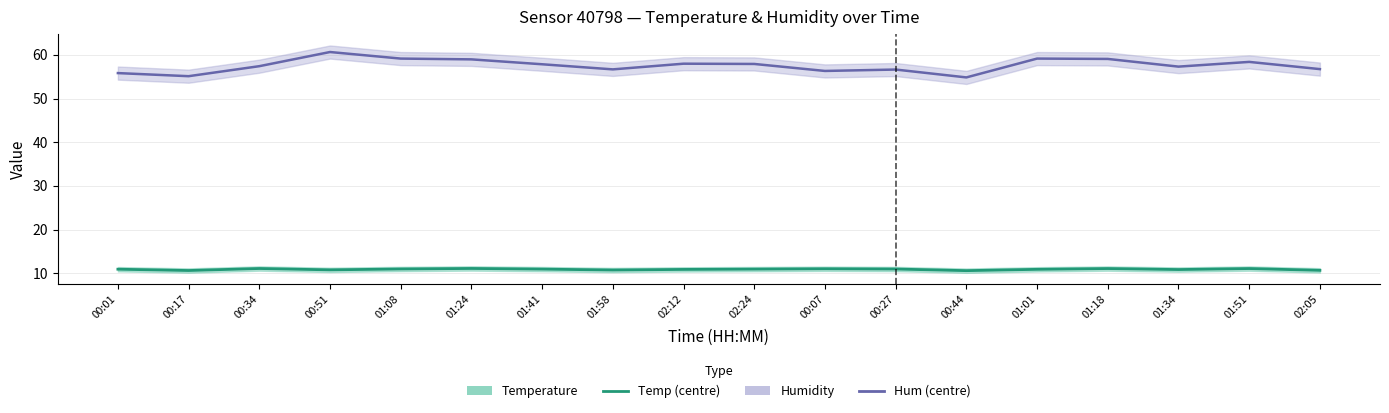

Is it true that Humidity equals 57.4 at 00:34?

True